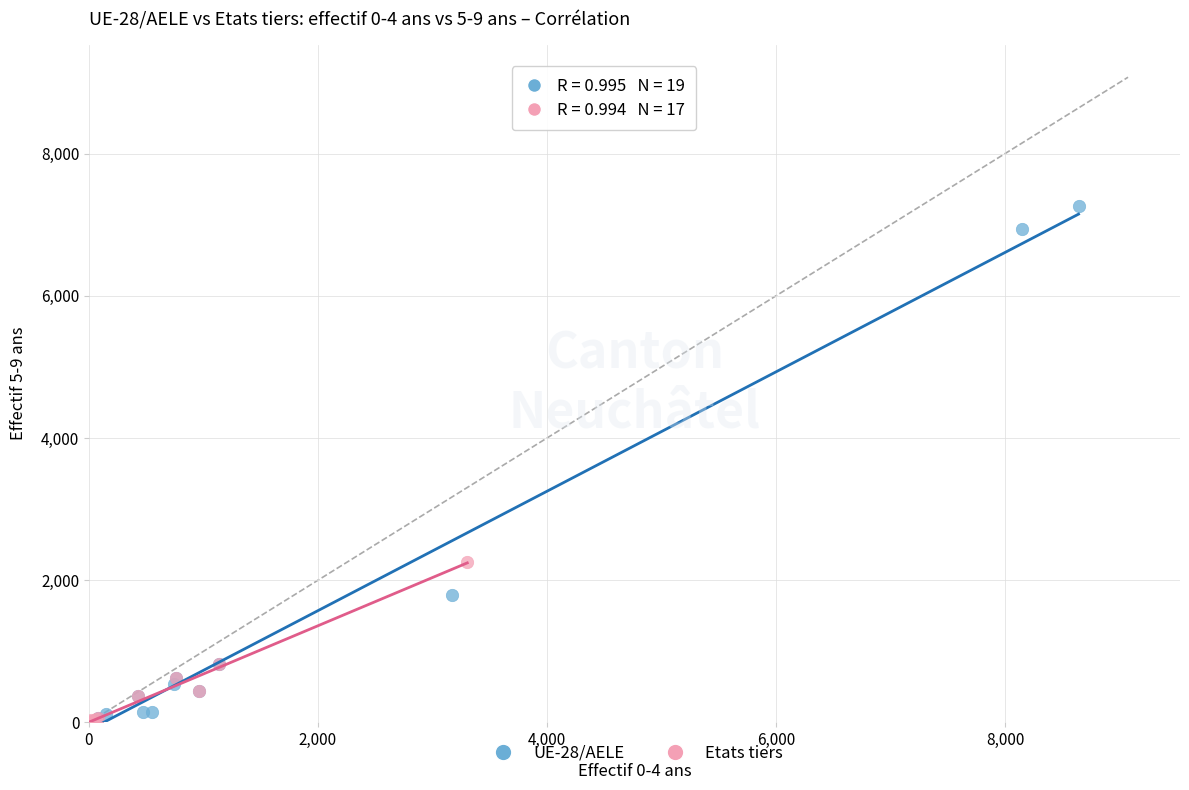

Which series has the largest Y range (max minus min)?

UE-28/AELE